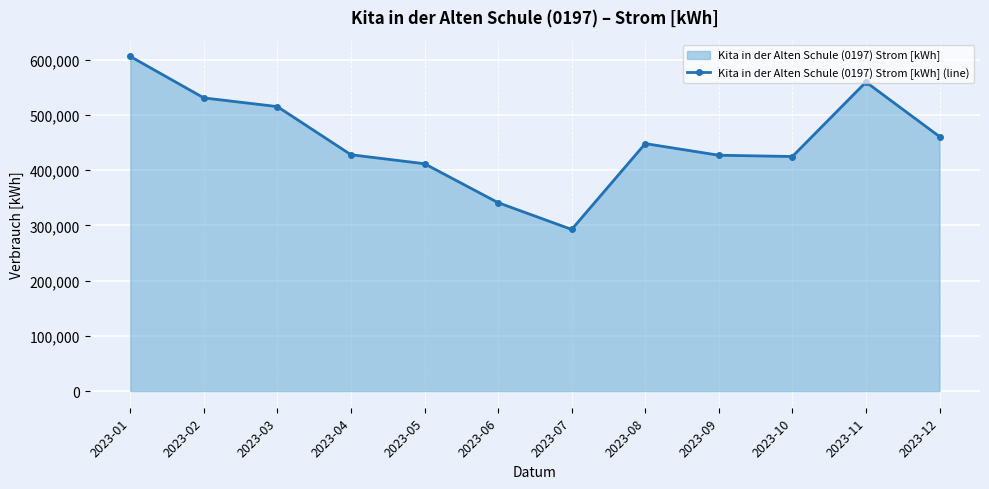

What is the change in value from 2023-01 to 2023-03?

-90872